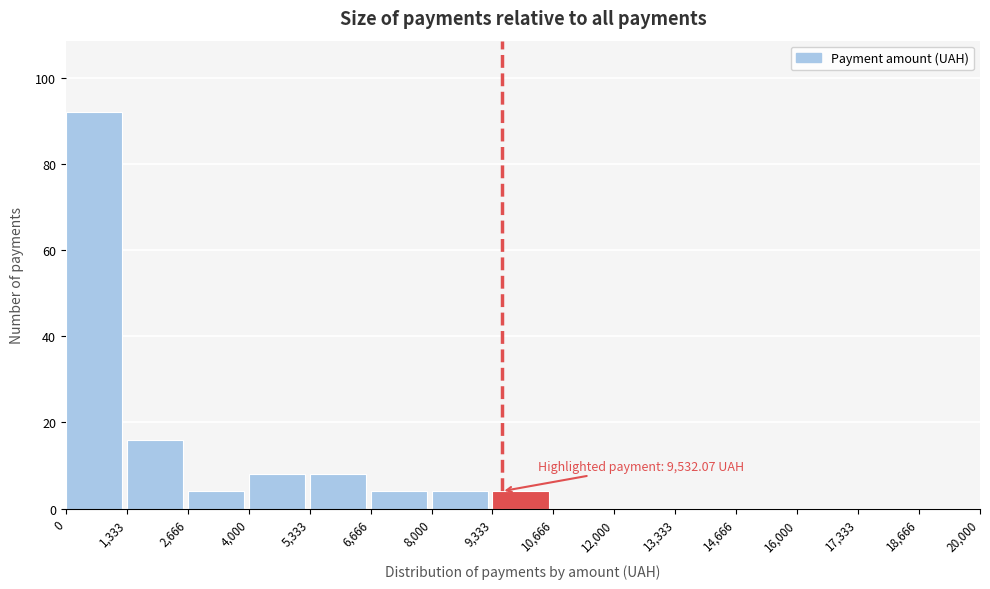

Which range on the x-axis has the tallest bar?

0 to 1,333